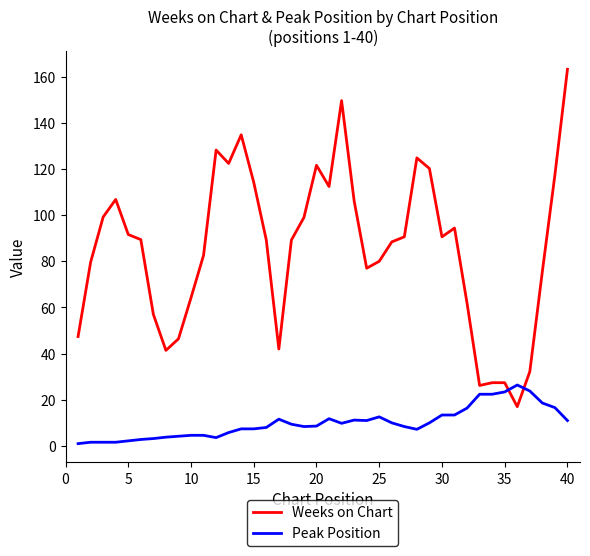

True or false: Peak Position and Weeks on Chart intersect in this chart.

True